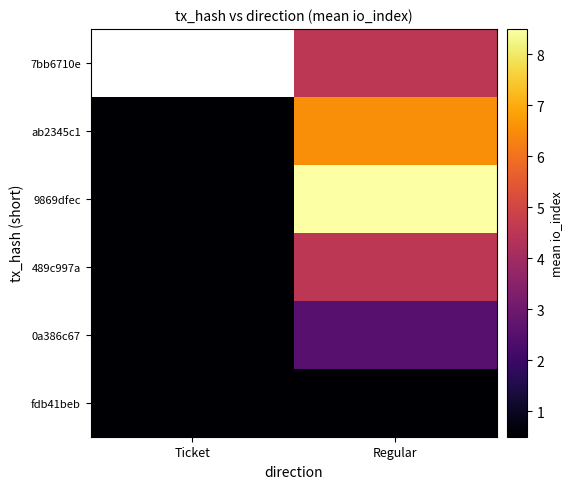

What is the greatest value displayed?

8.5